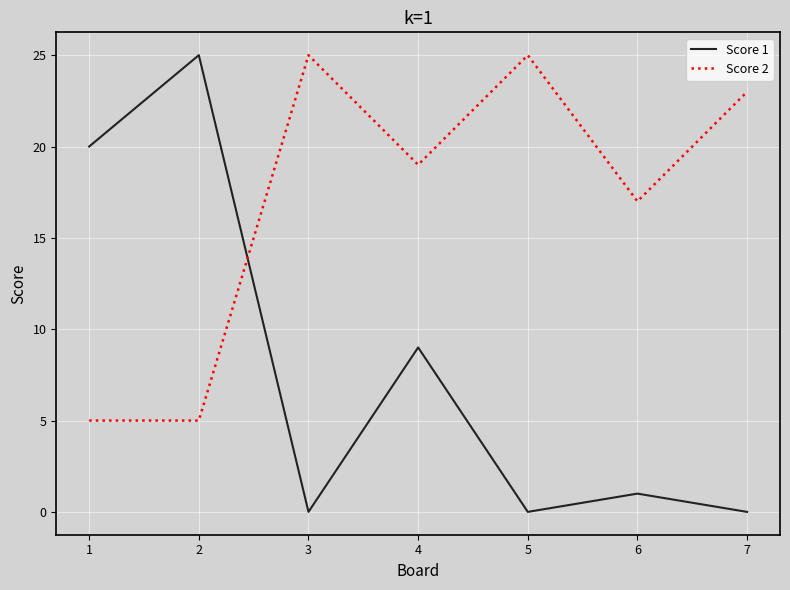

Reading right to left, extract all data points from this chart.

Score 1: 7=0	6=1	5=0	4=9	3=0	2=25	1=20
Score 2: 7=23	6=17	5=25	4=19	3=25	2=5	1=5